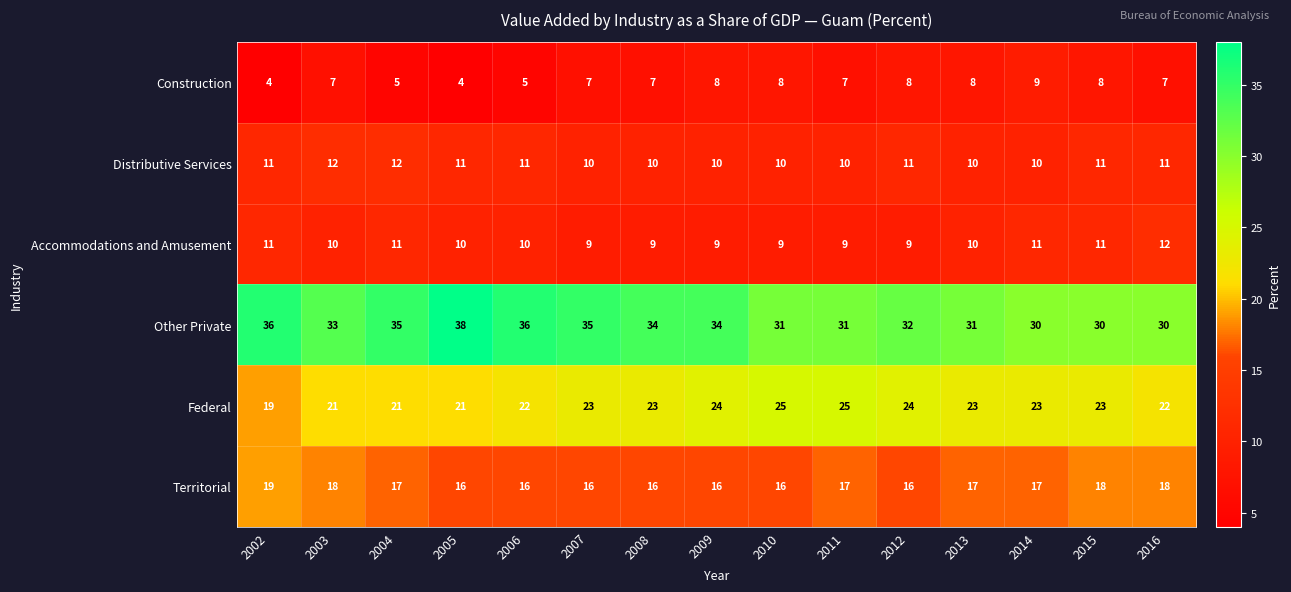

Count the number of data series in this chart.

6